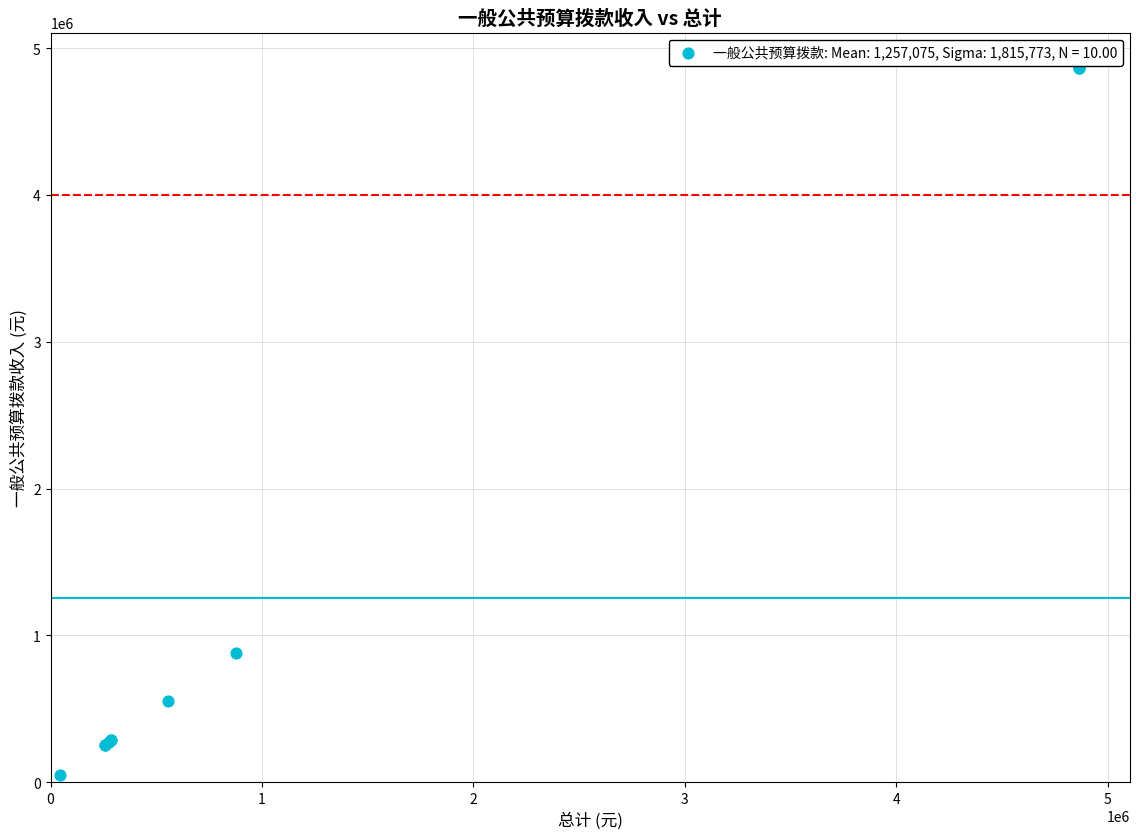

What Y value in the scatter plot is closest to 2455379?

877716.2